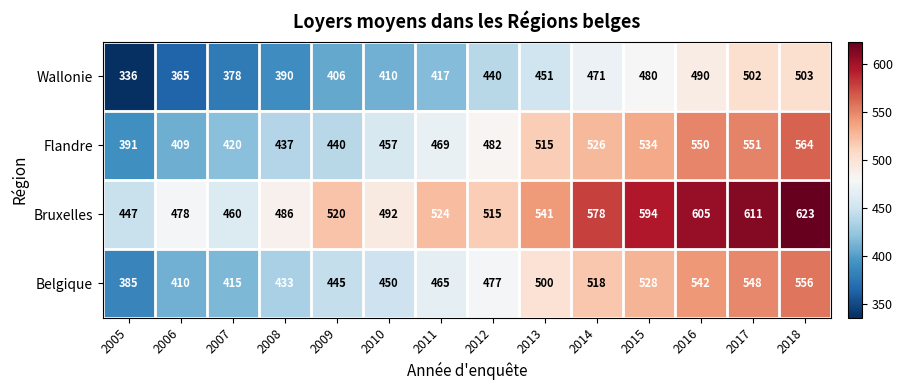

At how many categories does at least one series exceed 522?

7